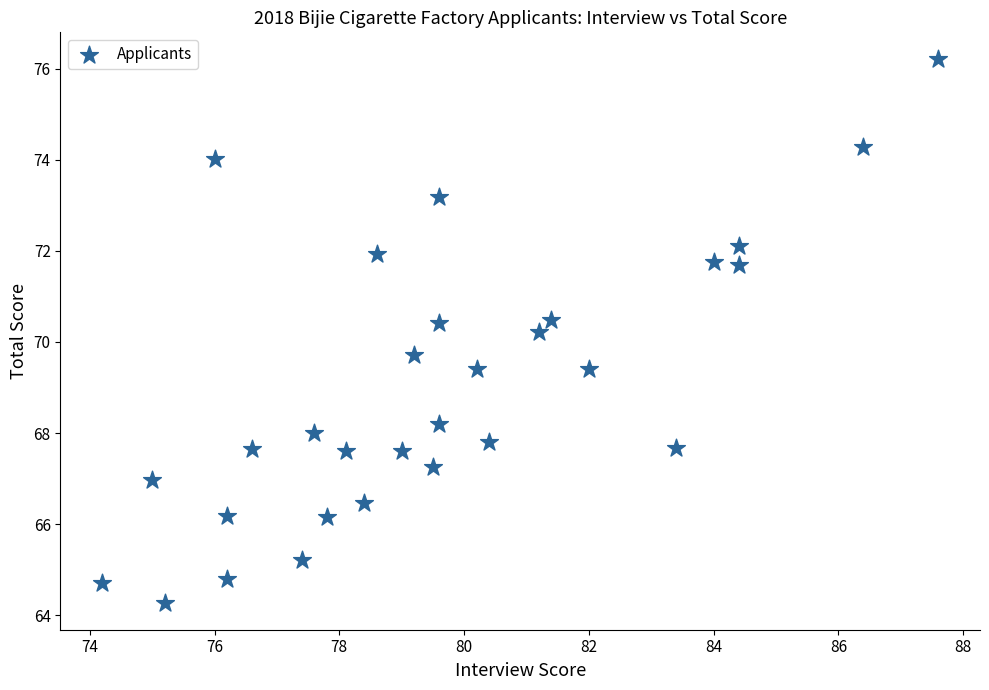

List the coordinates of all points as (X, Y) pairs, reading left to right.

(74.2, 64.7)  (75.0, 67.0)  (75.2, 64.3)  (76.0, 74.0)  (76.2, 64.8)  (76.2, 66.2)  (76.6, 67.7)  (77.4, 65.2)  (77.6, 68.0)  (77.8, 66.2)  (78.1, 67.6)  (78.4, 66.5)  (78.6, 71.9)  (79.0, 67.6)  (79.2, 69.7)  (79.5, 67.3)  (79.6, 70.4)  (79.6, 68.2)  (79.6, 73.2)  (80.2, 69.4)  (80.4, 67.8)  (81.2, 70.2)  (81.4, 70.5)  (82.0, 69.4)  (83.4, 67.7)  (84.0, 71.8)  (84.4, 71.7)  (84.4, 72.1)  (86.4, 74.3)  (87.6, 76.2)